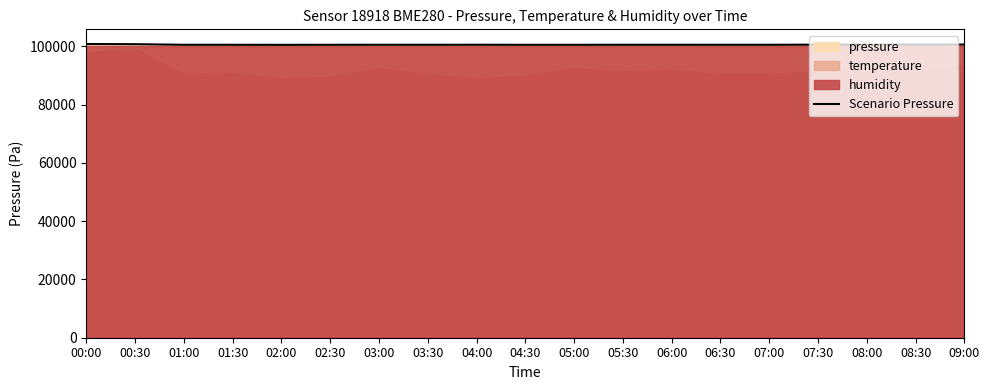

Which has a higher value, 07:30 or 06:00?

07:30